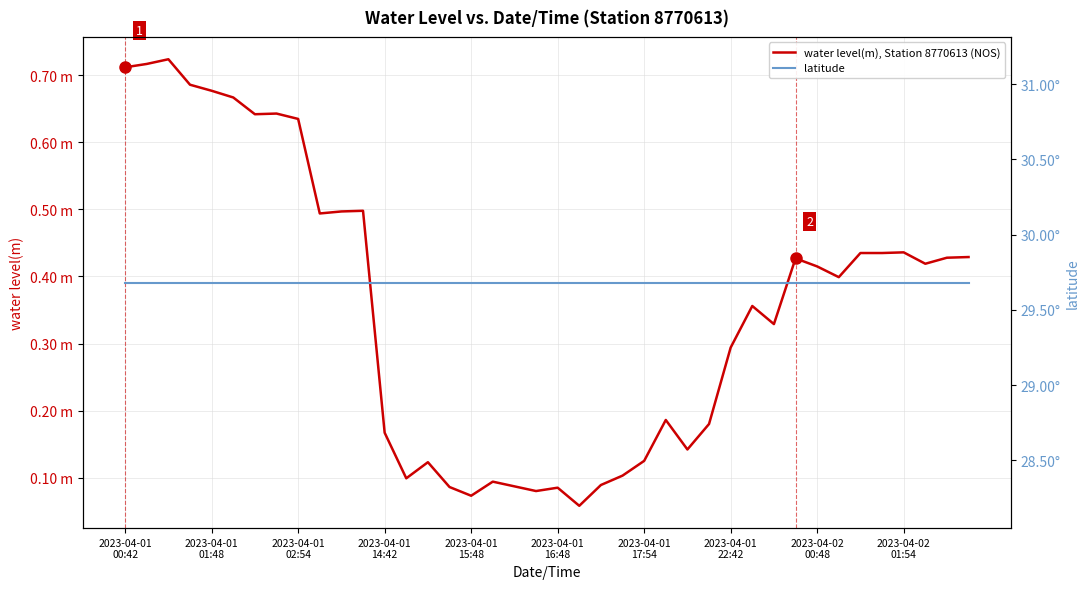

In water level(m), Station 8770613 (NOS), how many points are higher than both neighbors (excluding endpoints)?

10